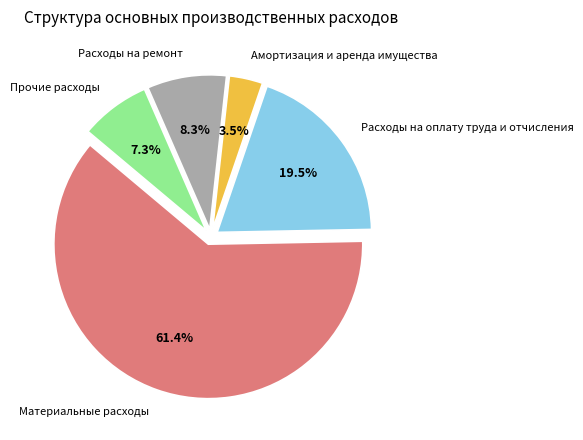

How many segments does this pie chart have?

5